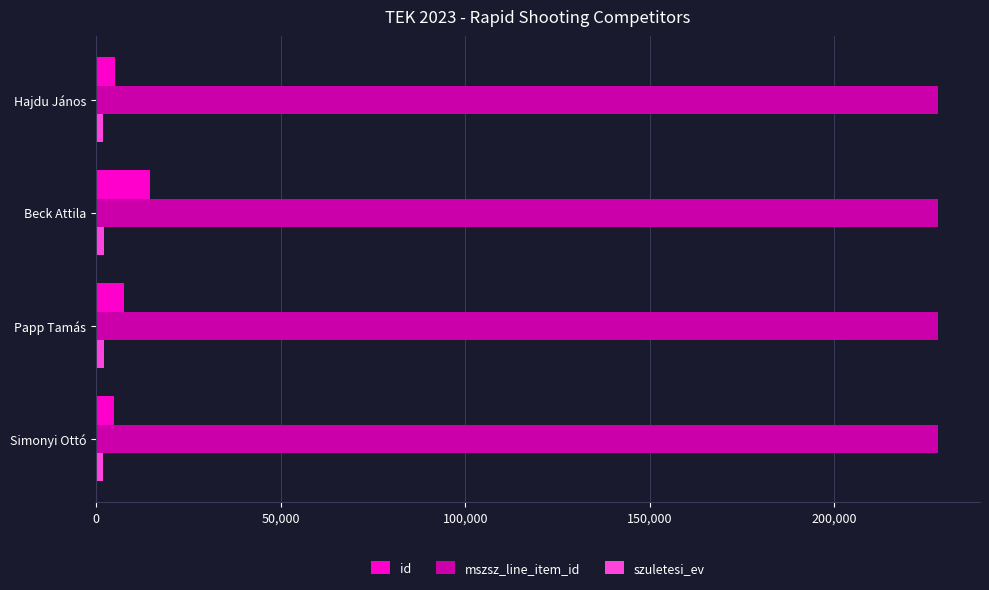

Which series has the largest range (max minus min)?

id